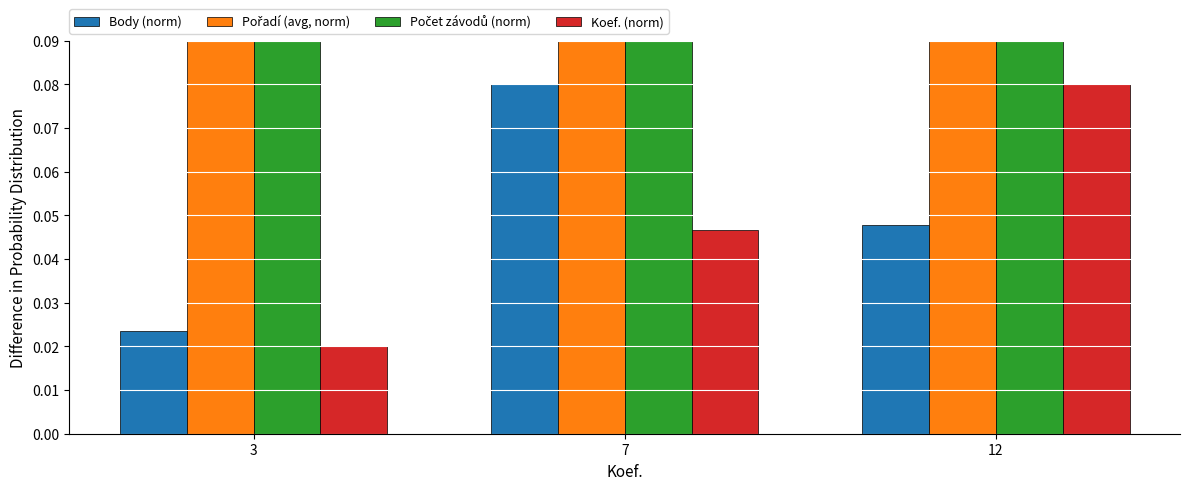

What is the average value of the Počet závodů (norm) series?

0.2